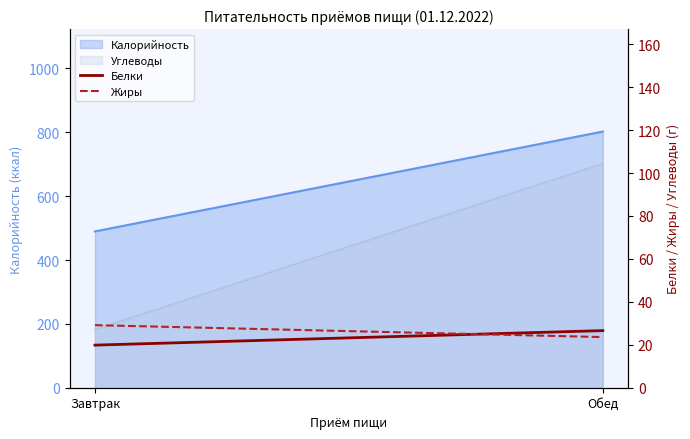

What position from the right is Обед?

1